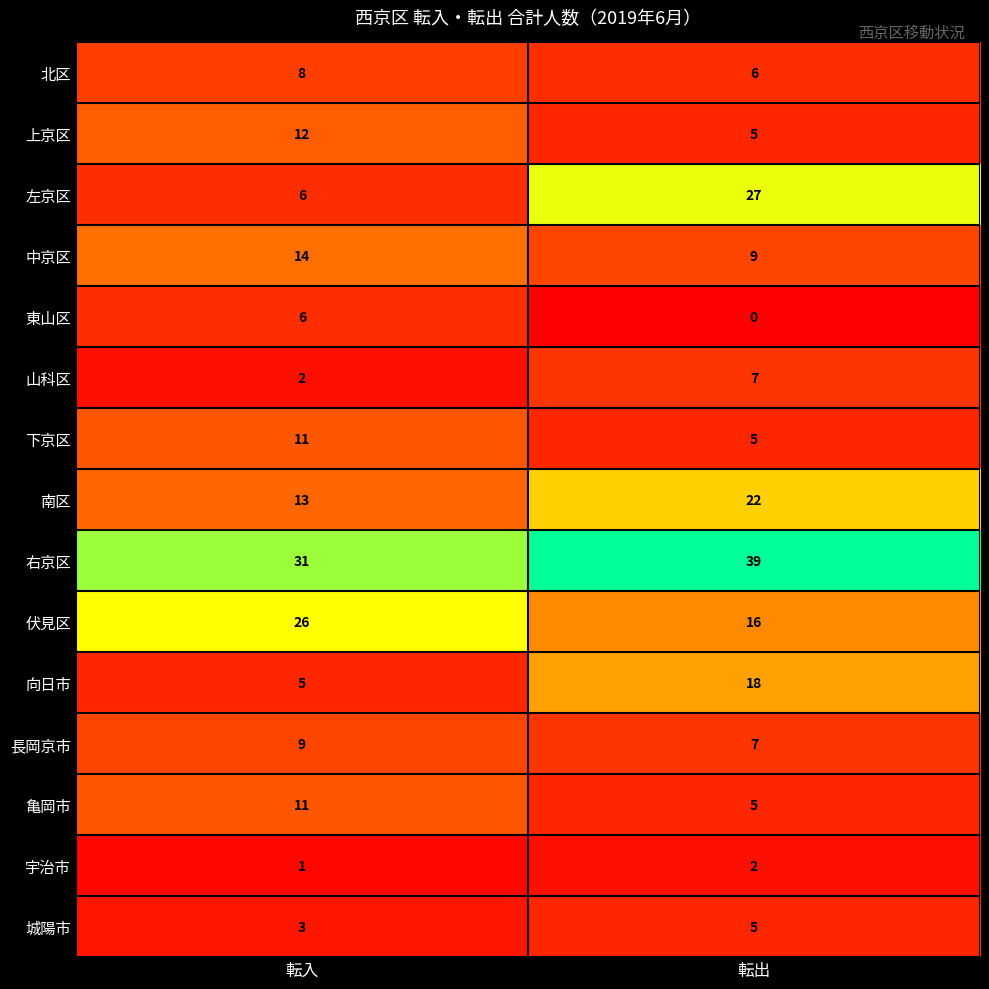

Reading left to right, list all the values displayed in this chart.

北区: 8	6
上京区: 12	5
左京区: 6	27
中京区: 14	9
東山区: 6	0
山科区: 2	7
下京区: 11	5
南区: 13	22
右京区: 31	39
伏見区: 26	16
向日市: 5	18
長岡京市: 9	7
亀岡市: 11	5
宇治市: 1	2
城陽市: 3	5